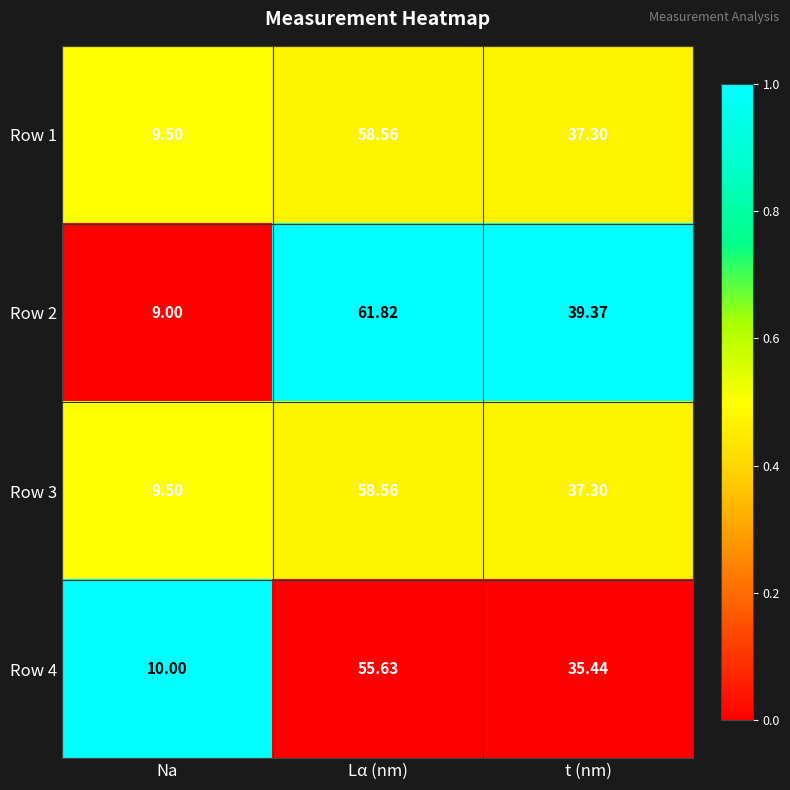

List the labels in order of Row 4 value, largest first.

Lα (nm), t (nm), Na